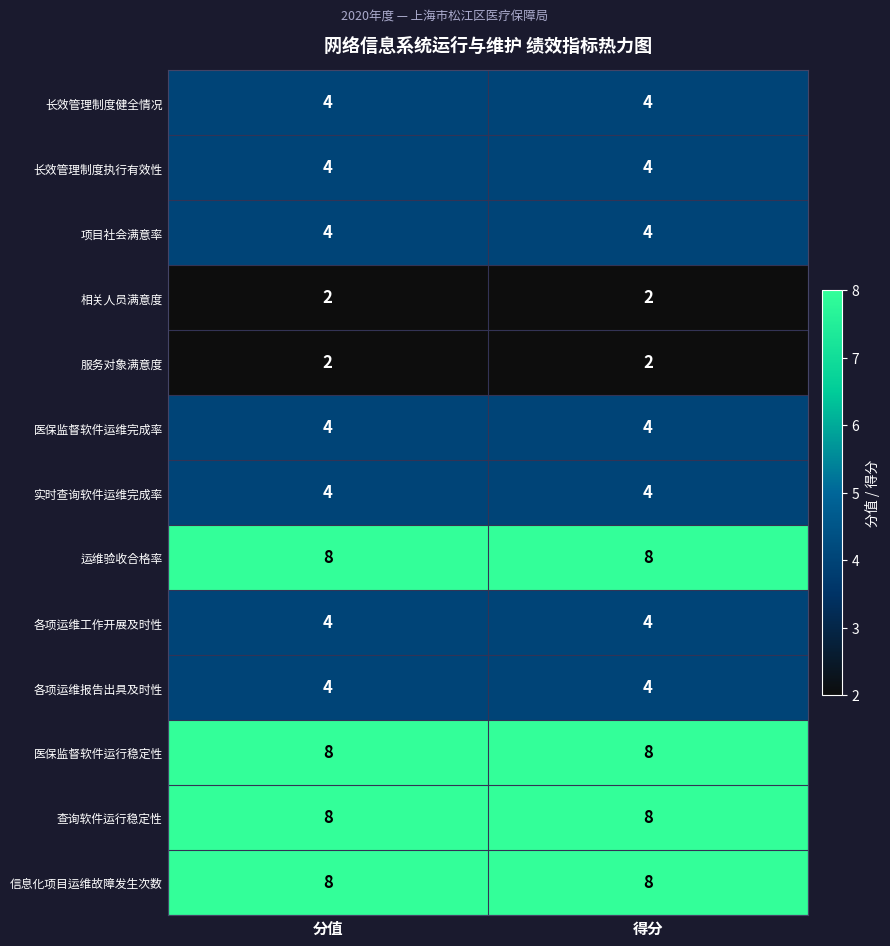

Count the number of data series in this chart.

13